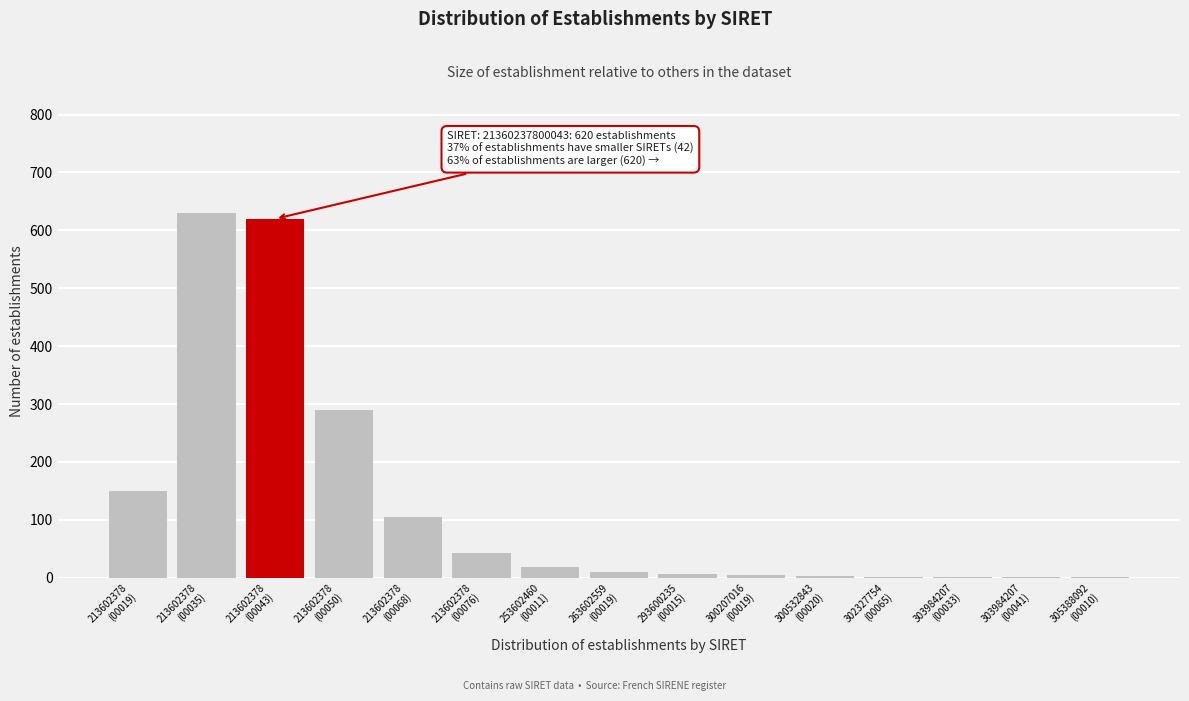

What is the greatest value displayed?

630